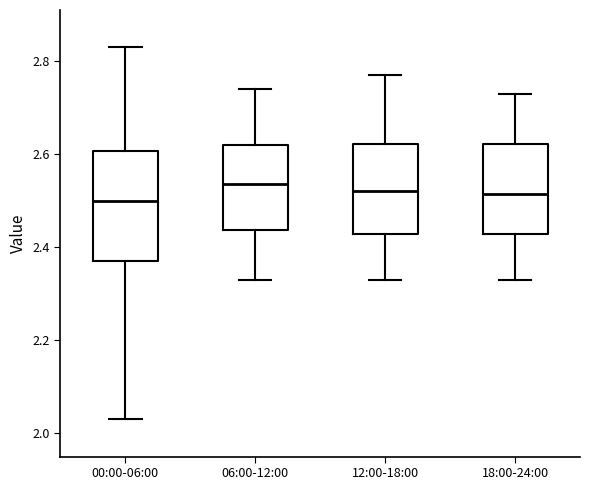

Reading left to right, transcribe this box plot: for each box, give where its median line is, the range the box spans, and where its two whiskers end, as read against the y-axis. The values are not printed on the chart, so give them approximately, as read against the axis.

00:00-06:00: median 2.50, box 2.38 to 2.60, whiskers 2.04 to 2.84
06:00-12:00: median 2.54, box 2.44 to 2.62, whiskers 2.34 to 2.74
12:00-18:00: median 2.52, box 2.42 to 2.62, whiskers 2.34 to 2.78
18:00-24:00: median 2.52, box 2.42 to 2.62, whiskers 2.34 to 2.74